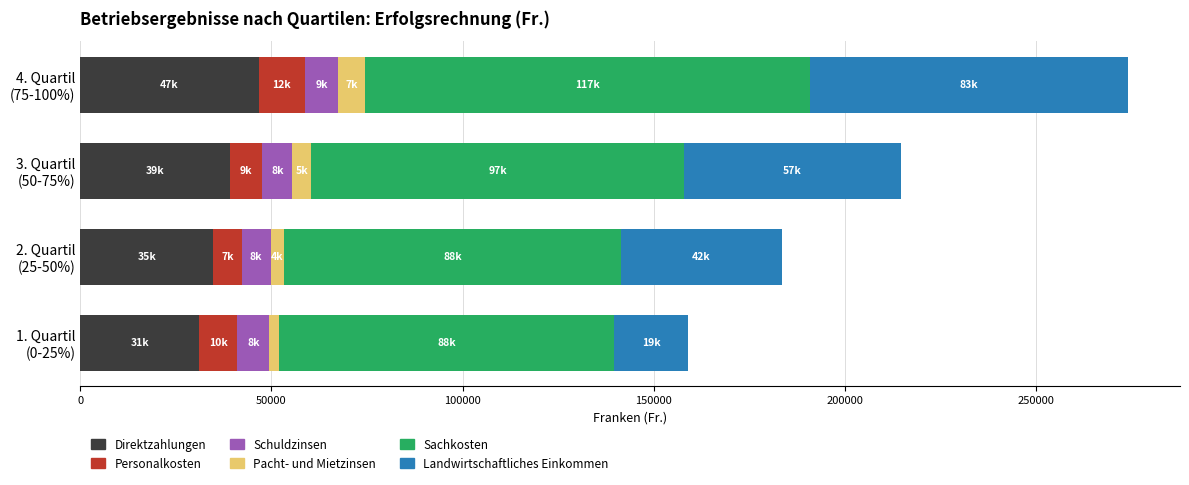

What is the difference between the second highest and minimum values in the Direktzahlungen series?

7887